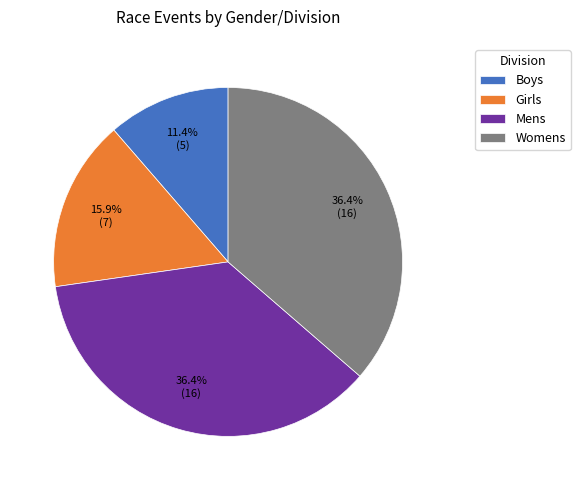

Which category has the smallest portion of the pie?

Boys